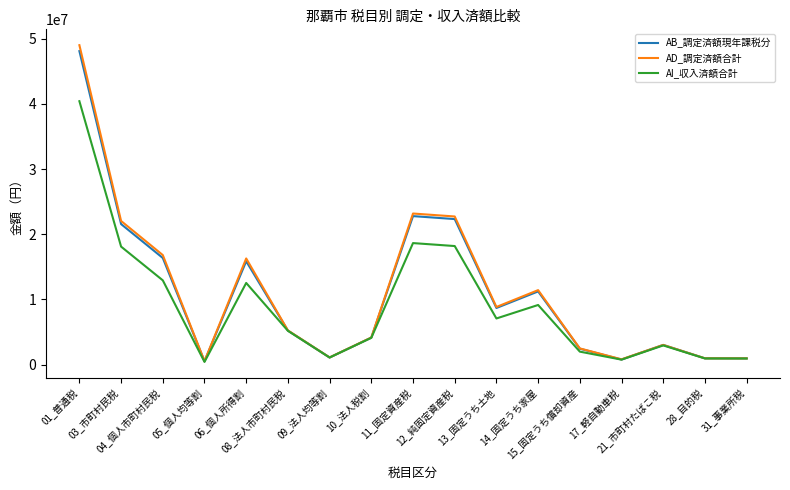

Which series has the widest spread of values?

AD_調定済額合計